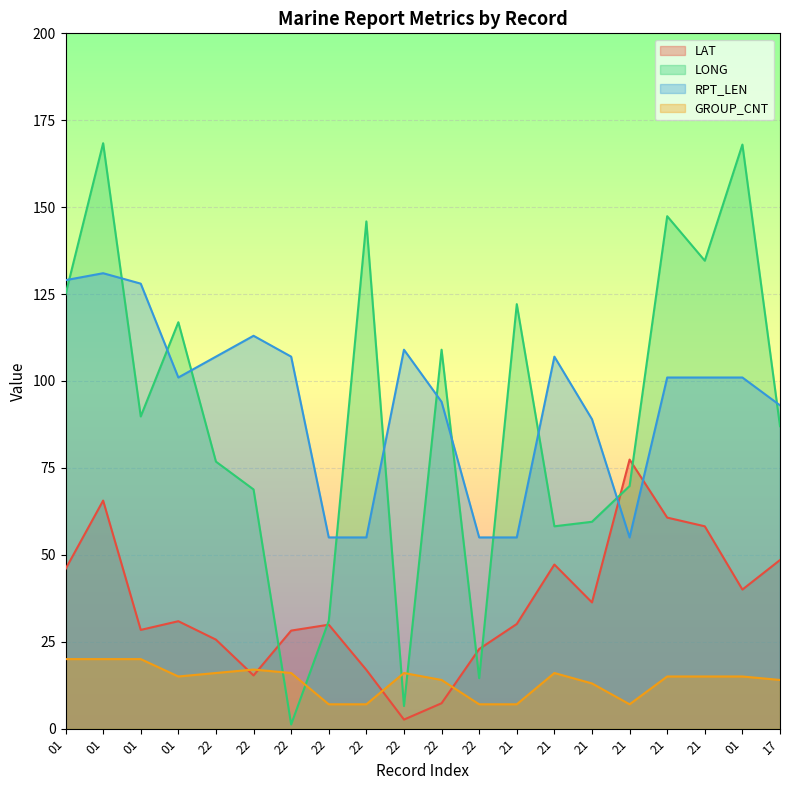

The LONG series shows 147.4 at 21. True or false?

True